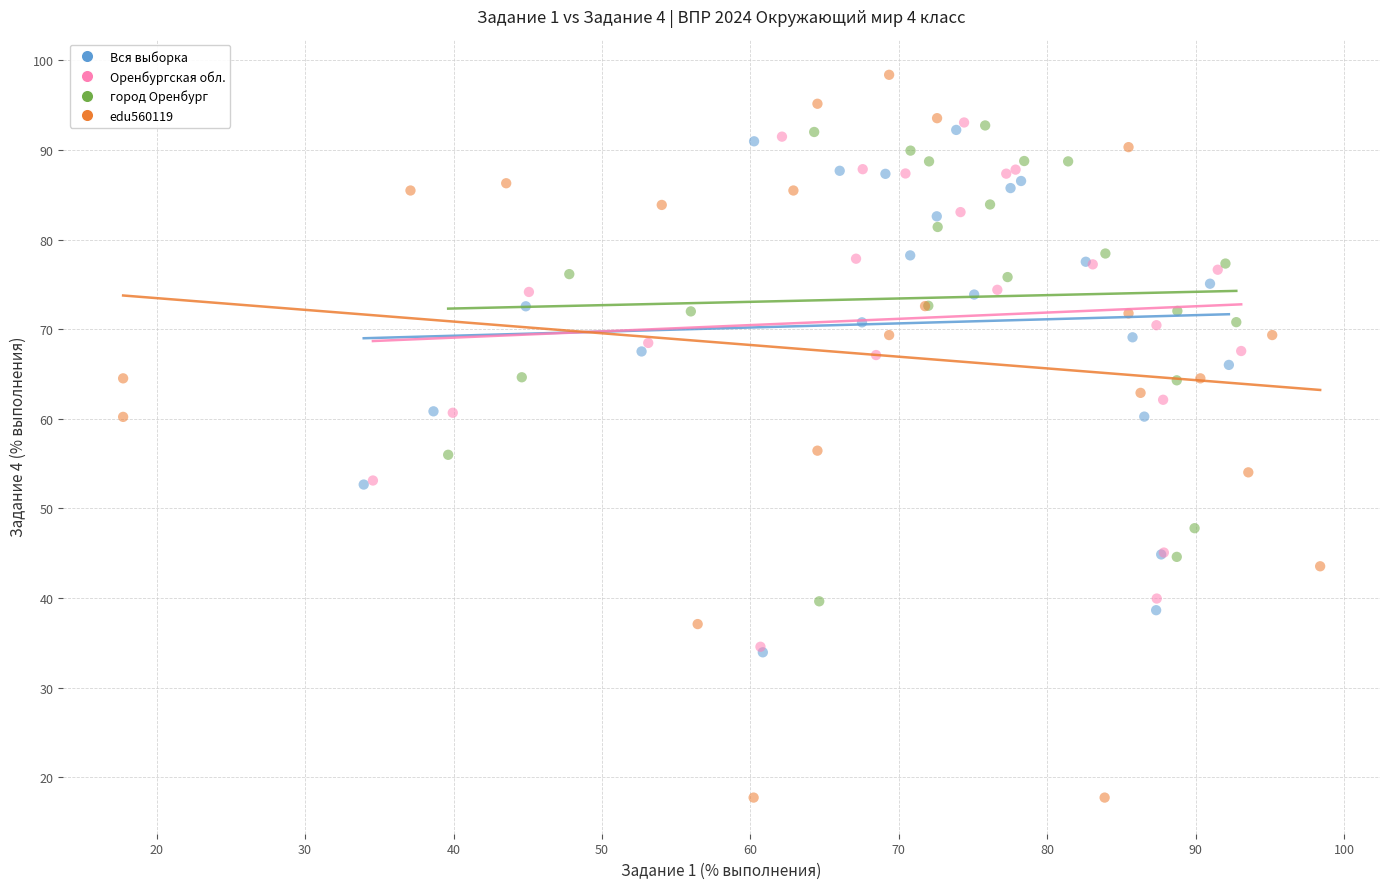

Which series reaches the minimum Y coordinate?

edu560119